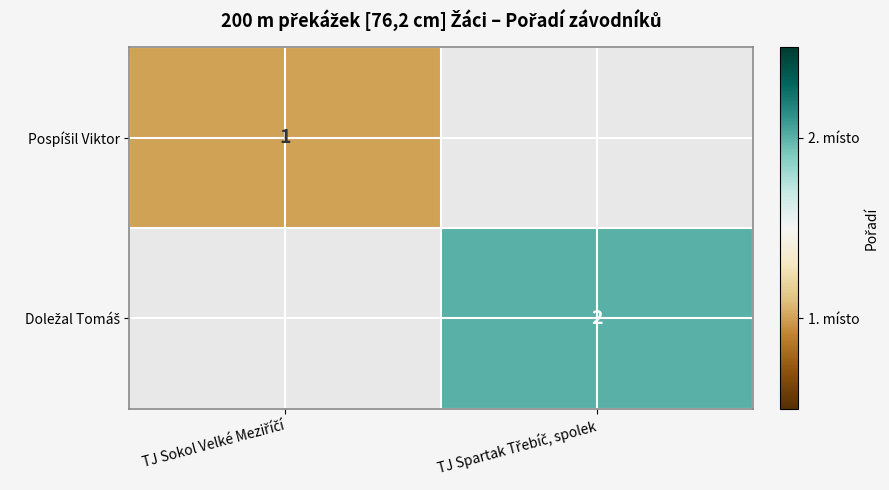

What is the average value of the Doležal Tomáš series?

1